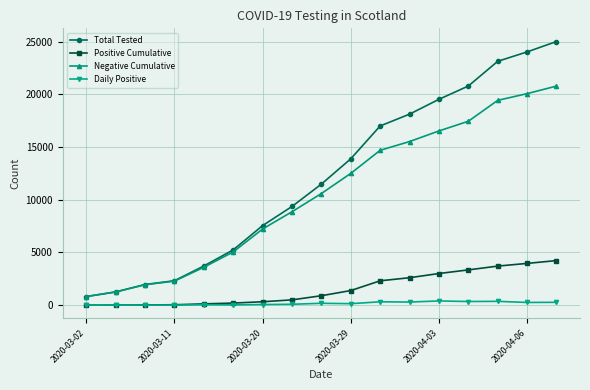

True or false: Negative Cumulative has more than 2 interior local peaks.

False